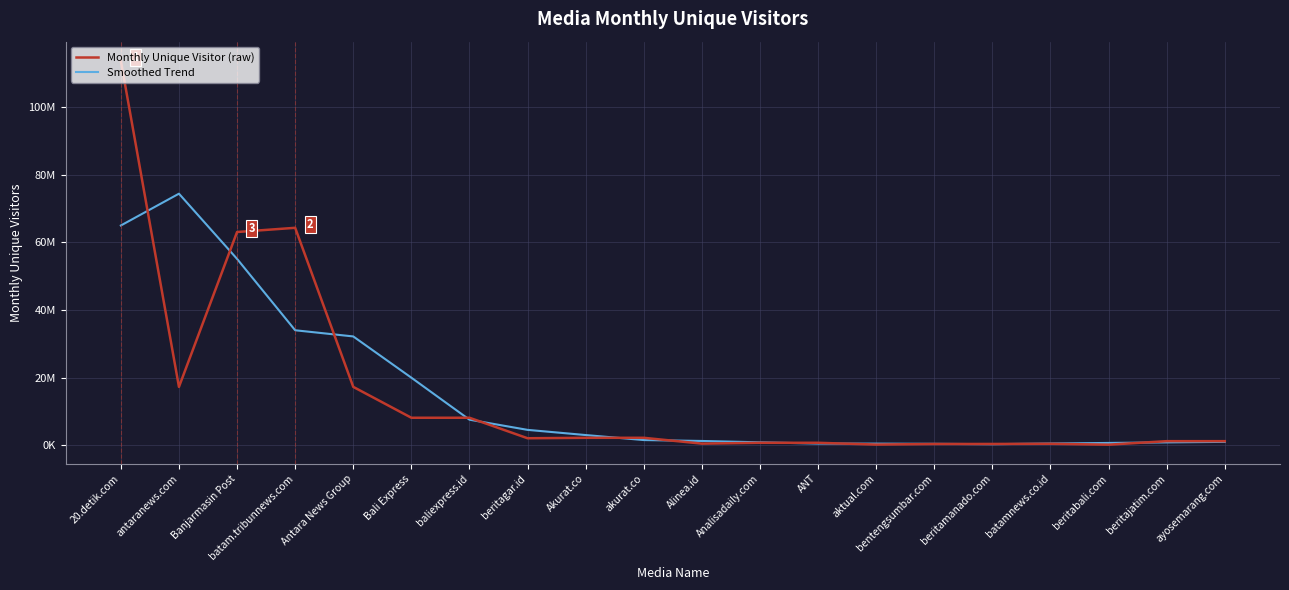

Reading right to left, list all the values displayed in this chart.

Monthly Unique Visitor (raw): 1180211	1180211	142884	403767	357179	341649	170825	698828	700182	450356	2174099	2174099	2043342	8106273	8106273	17237493	64291154	63048825	17237493	113674239
Smoothed Trend: 972745	817456	652850	485138	283260	394449	453732	472368	838858	1239512	1508415	2989633	4520817	7533496	19956907	32158003	33984247	55097840	74385190	64974457